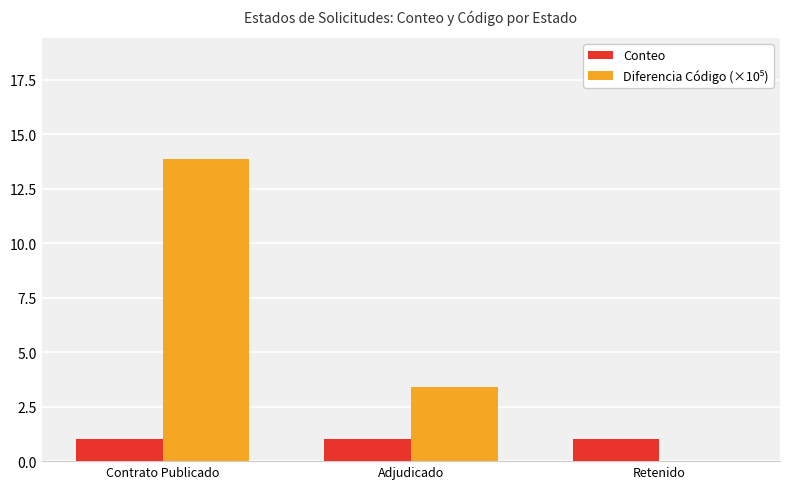

True or false: Conteo has a value of 1.0 at Retenido.

True